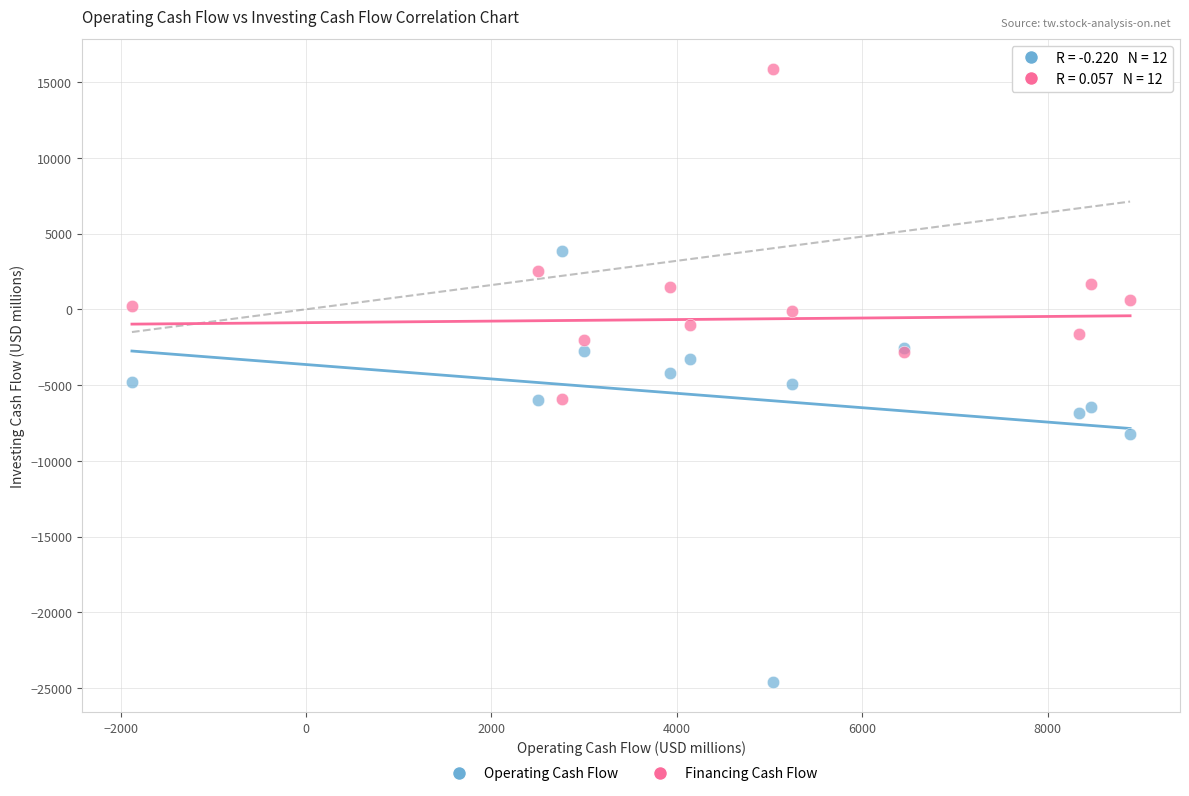

Which series contains the highest Y value?

Financing Cash Flow